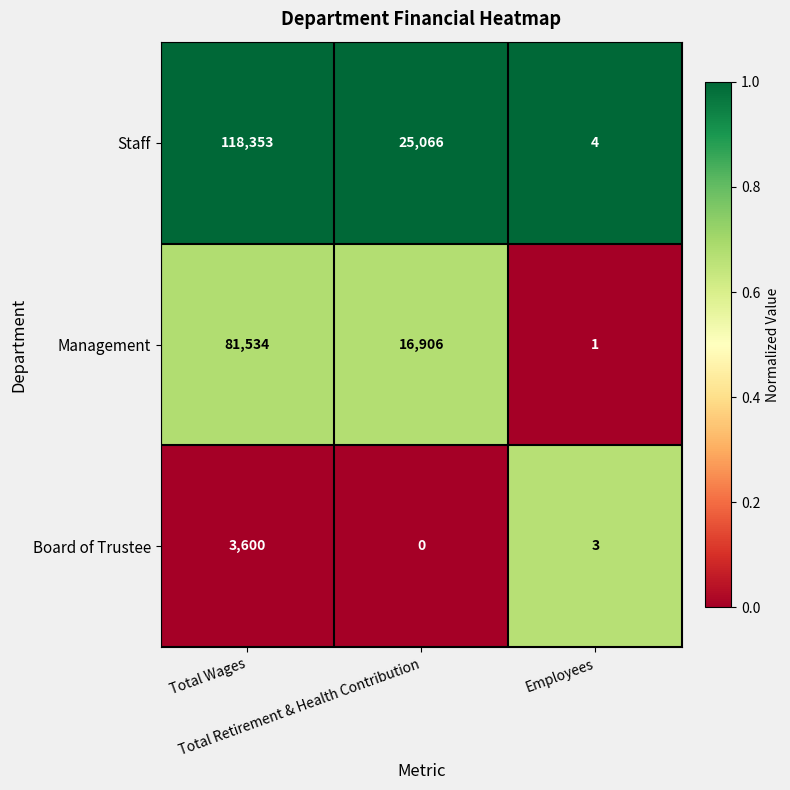

What is the difference between the maximum and minimum values in the Management series?

81533